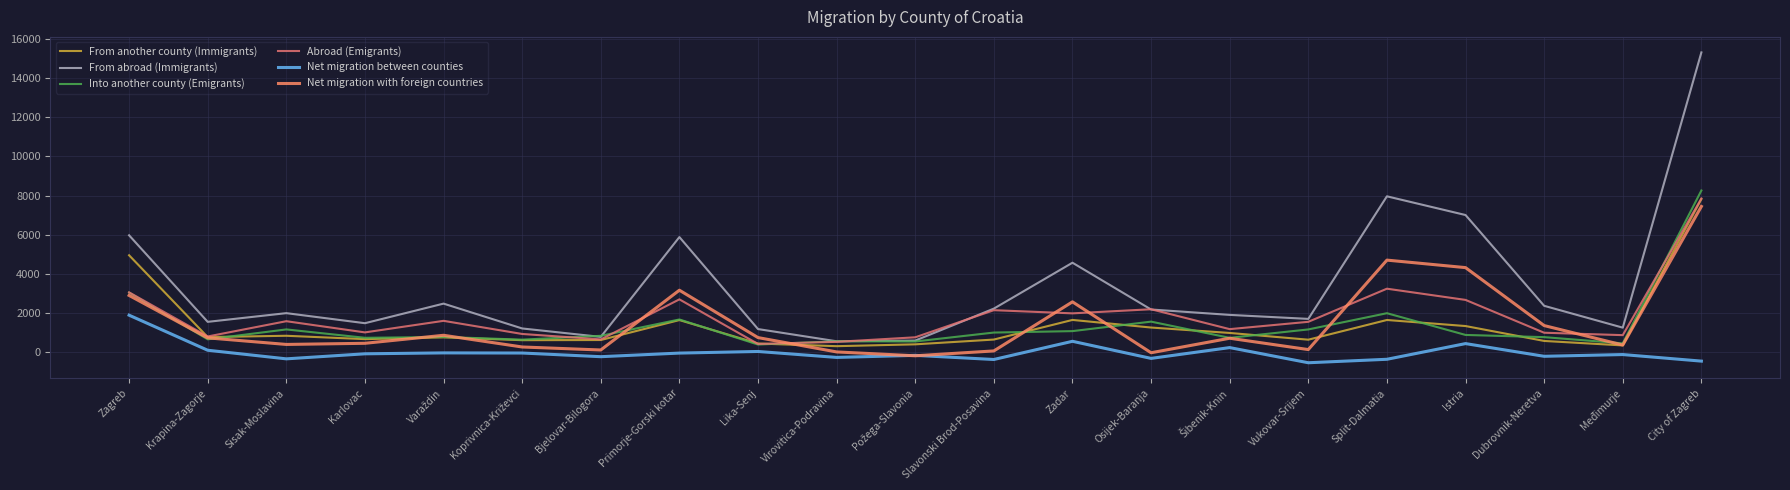

What is the approximate value of Into another county (Emigrants) at Bjelovar-Bilogora, to the nearest 10?

850